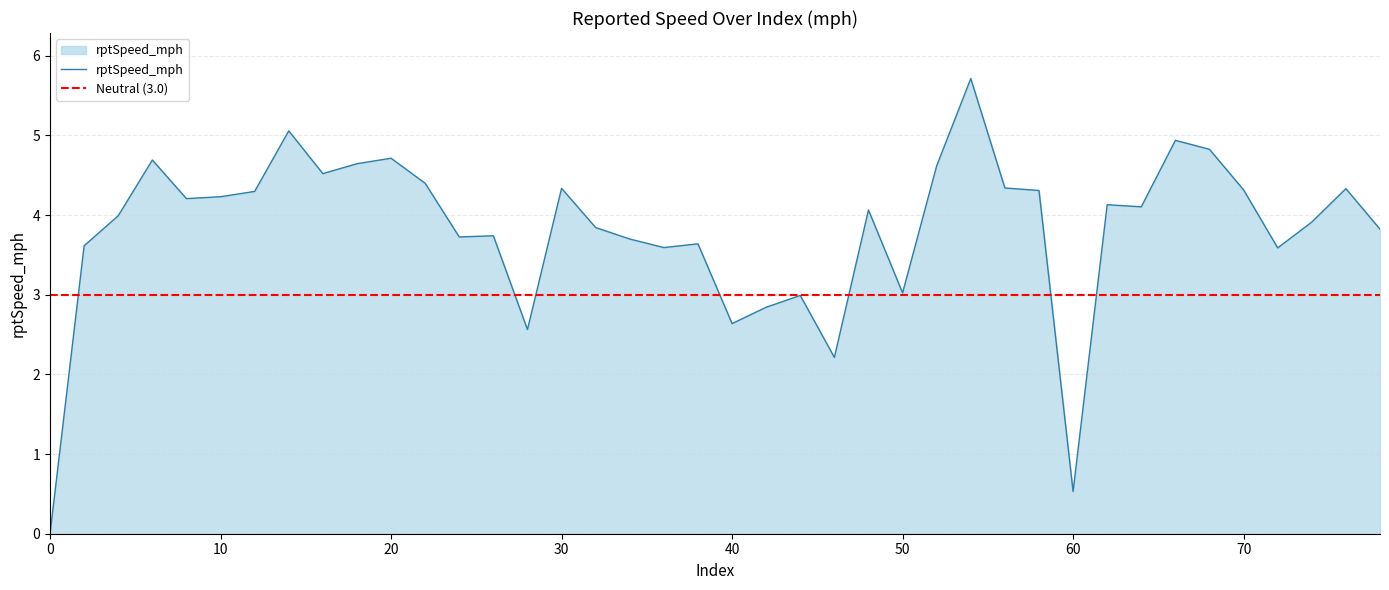

Read the value at 72.

3.6